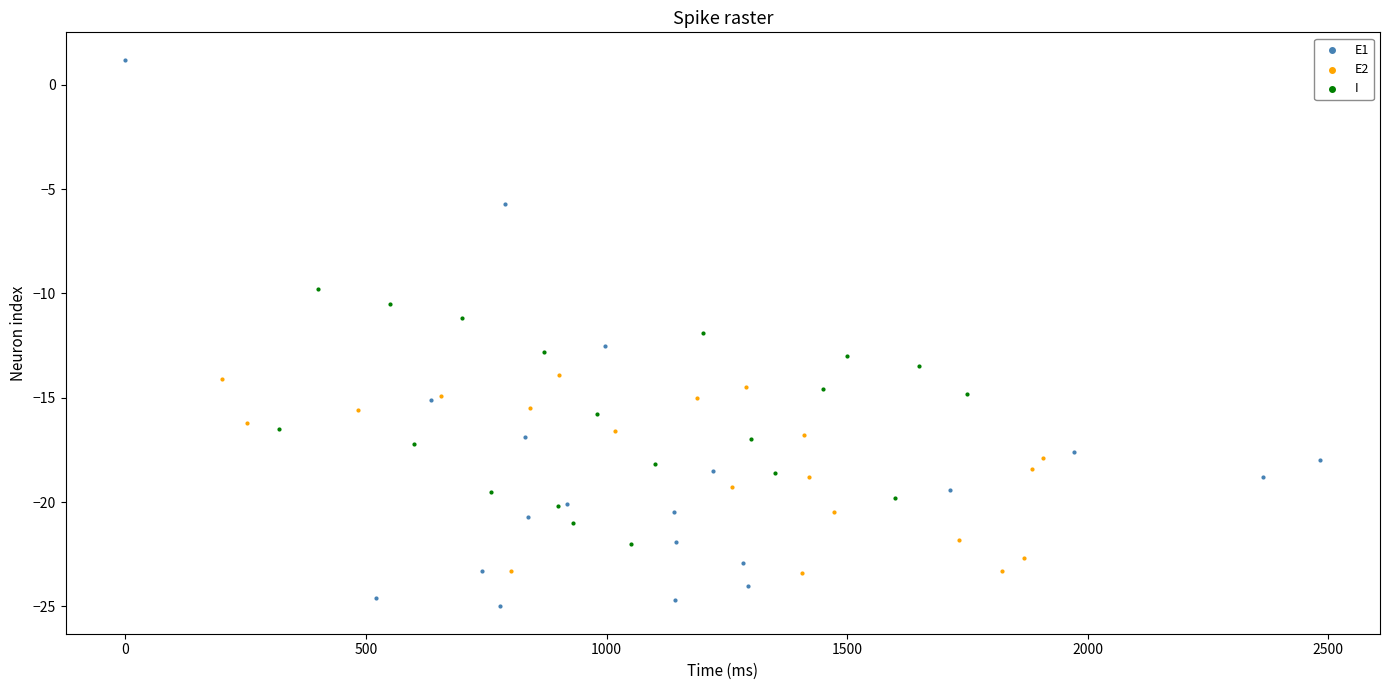

Which series contains the highest Y value?

E1